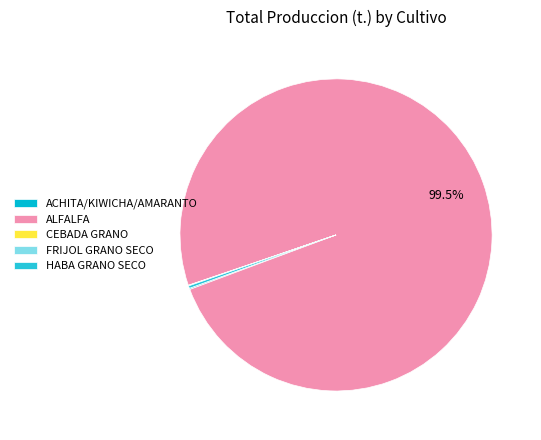

What is the majority slice?

ALFALFA